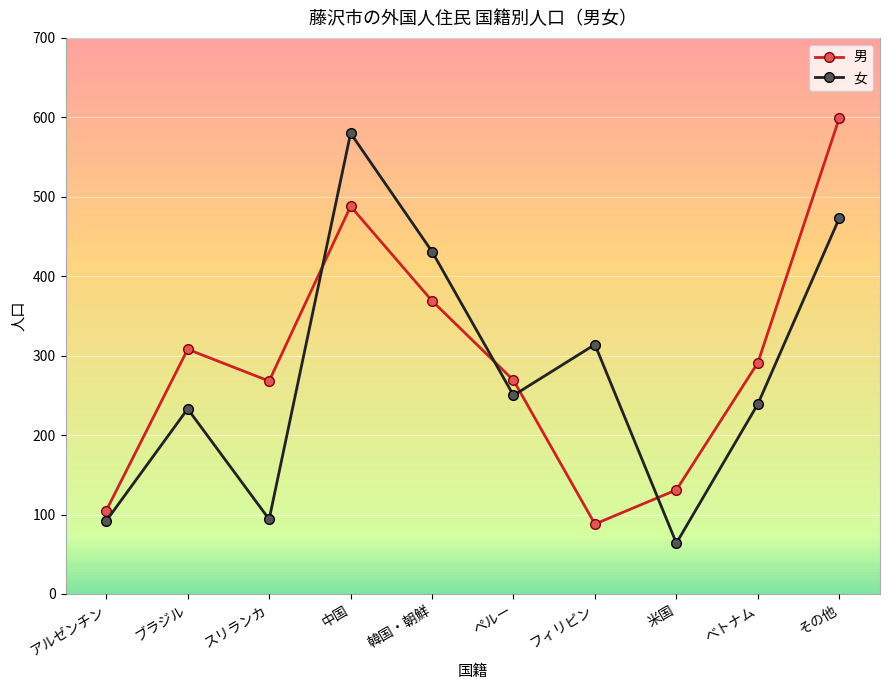

How many data points in 男 are less than 291?

5